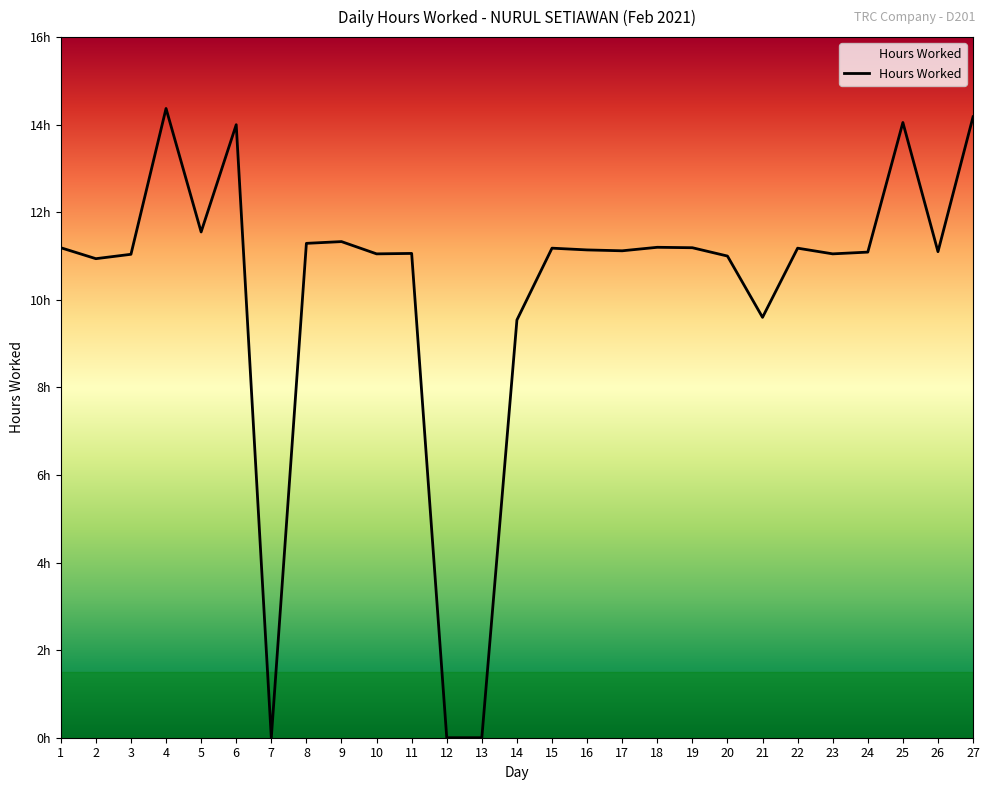

Is this an area chart (filled region under the line)?

Yes